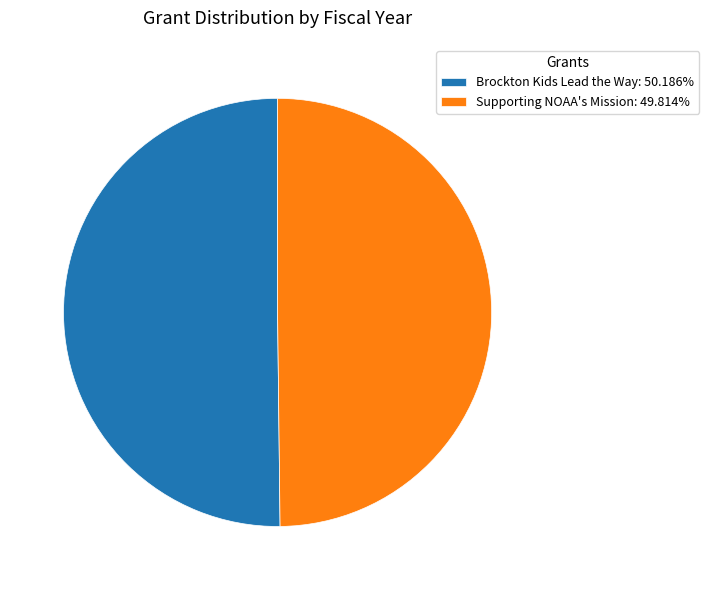

Approximately how many times larger is the value at Supporting NOAA's Mission: 49.814% compared to Brockton Kids Lead the Way: 50.186%?

1.0